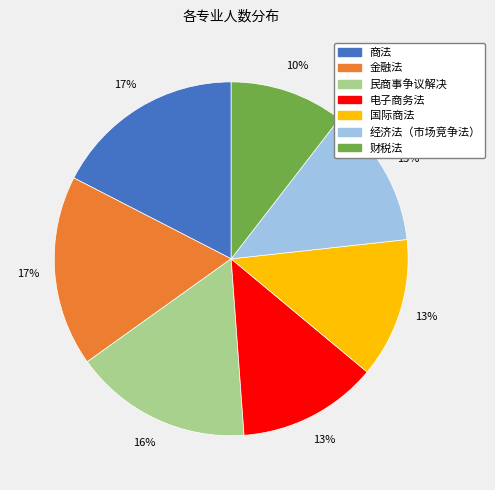

Do 民商事争议解决 and 电子商务法 together represent more than half of the pie?

No